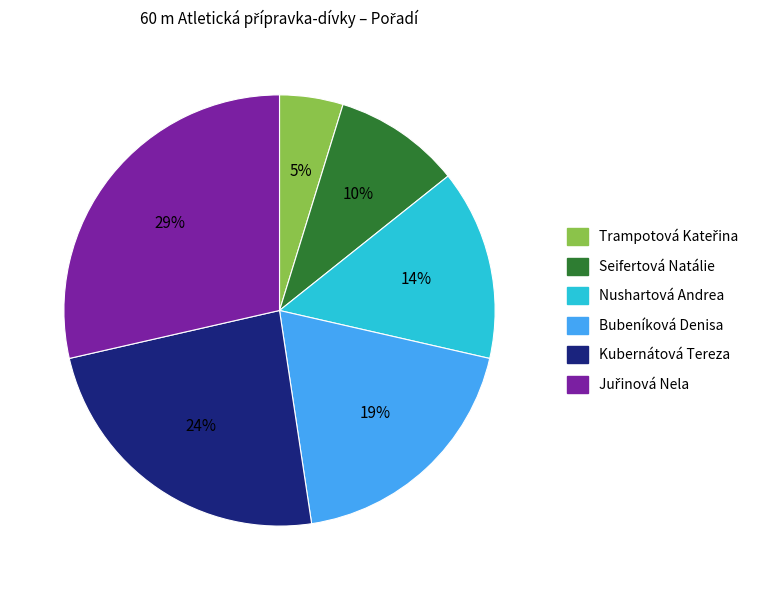

How many segments does this pie chart have?

6